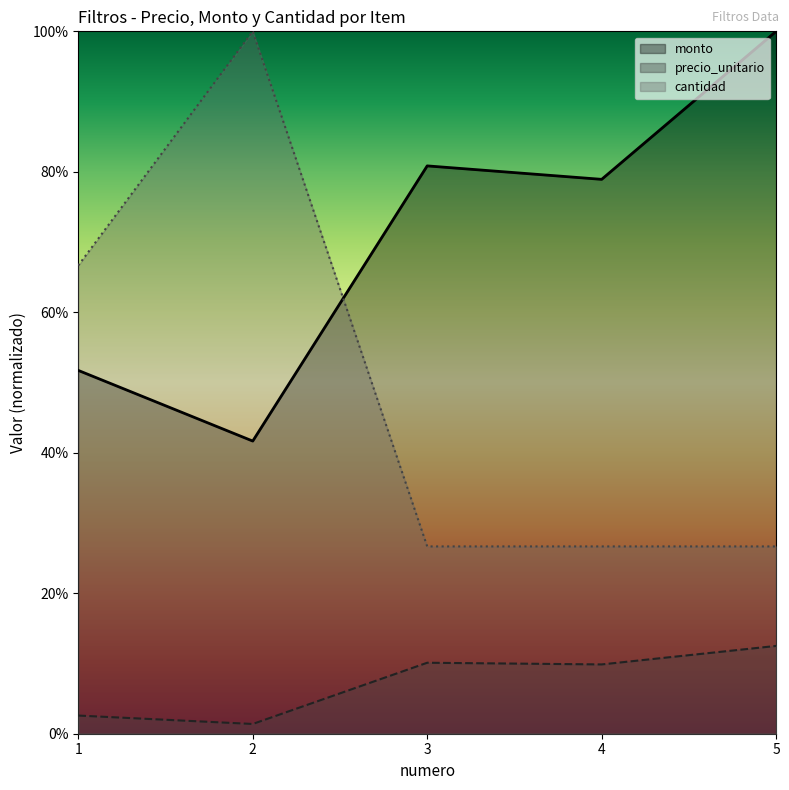

The monto series shows 1.0 at 5. True or false?

True